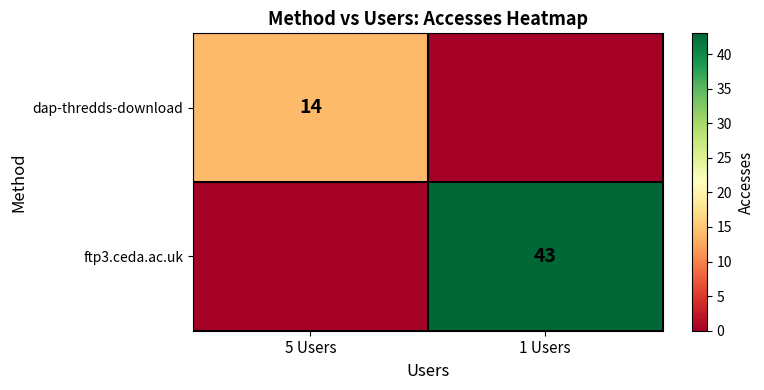

The value of ftp3.ceda.ac.uk at 1 Users is 60. True or false?

False